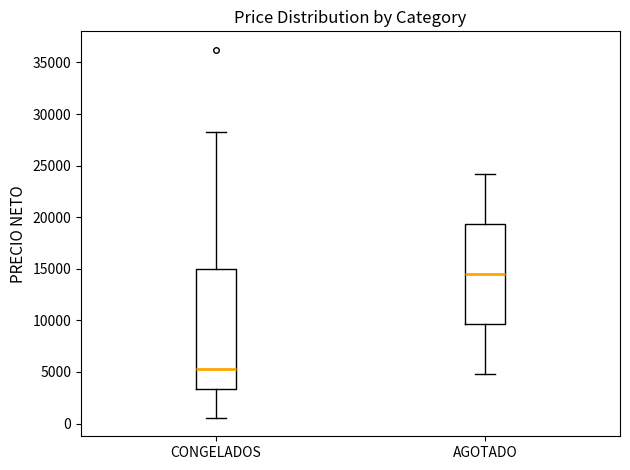

Where does the upper whisker of the box for AGOTADO end on the y-axis? The values are not printed on the chart, so give them approximately, as read against the axis.

24000